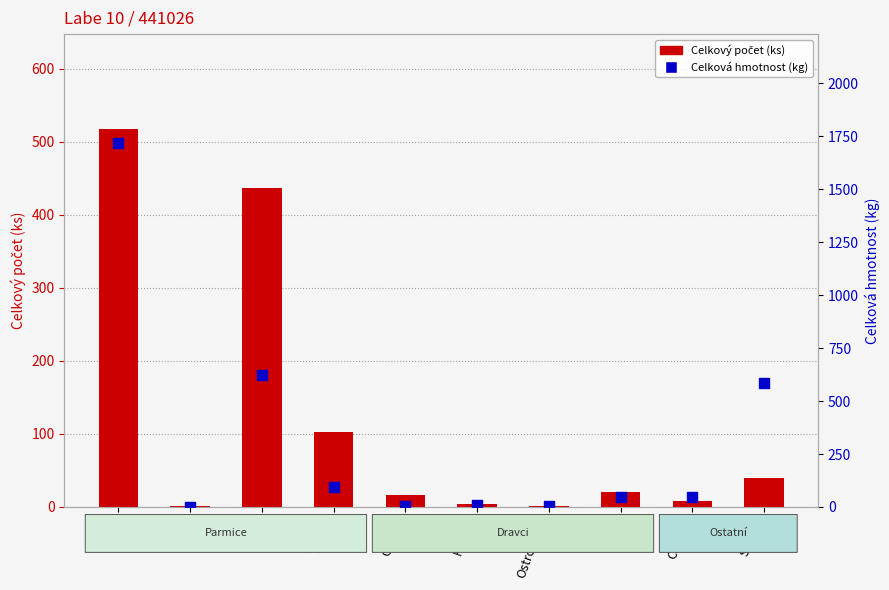

At how many categories does at least one series exceed 1624?

1